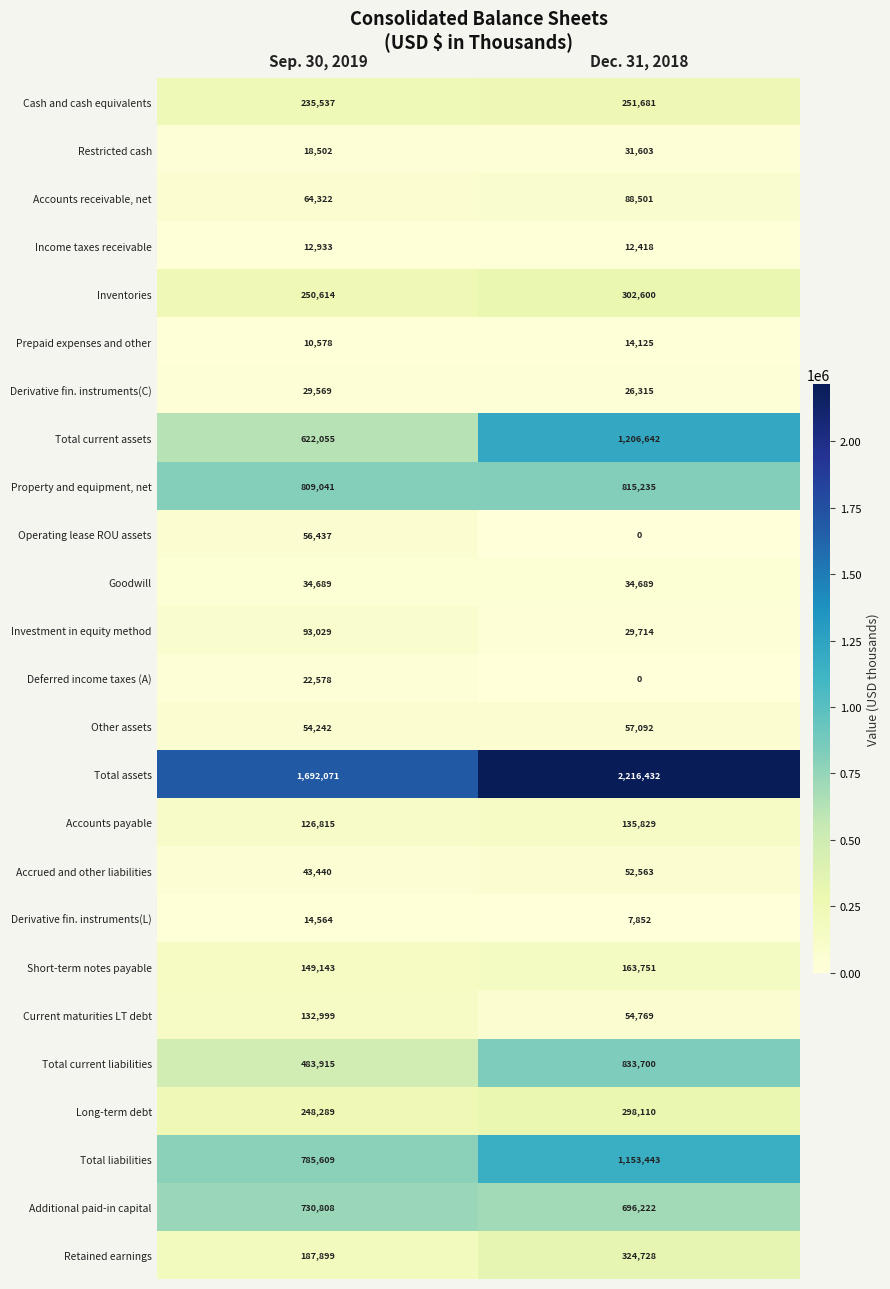

What is the sum of the Long-term debt values at Dec. 31, 2018 and Sep. 30, 2019?

546399